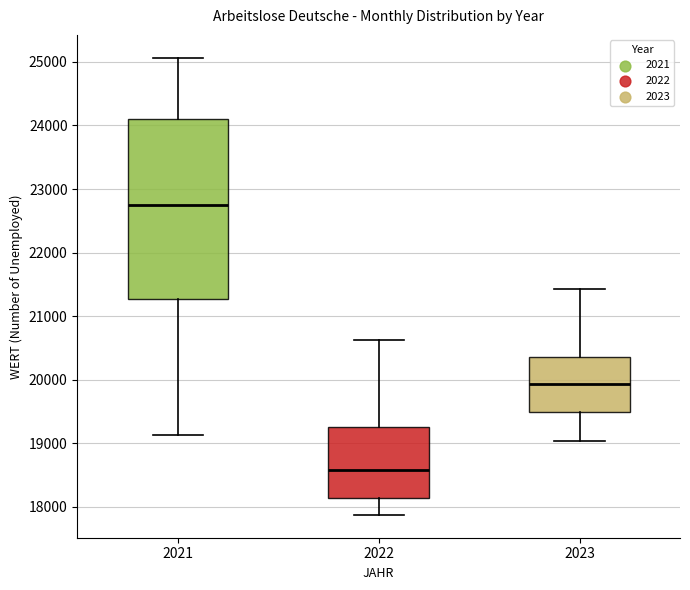

Reading left to right, transcribe this box plot: for each box, give where its median line is, the range the box spans, and where its two whiskers end, as read against the y-axis. The values are not printed on the chart, so give them approximately, as read against the axis.

2021: median 22800, box 21300 to 24100, whiskers 19100 to 25100
2022: median 18600, box 18100 to 19300, whiskers 17900 to 20600
2023: median 19900, box 19500 to 20400, whiskers 19000 to 21400